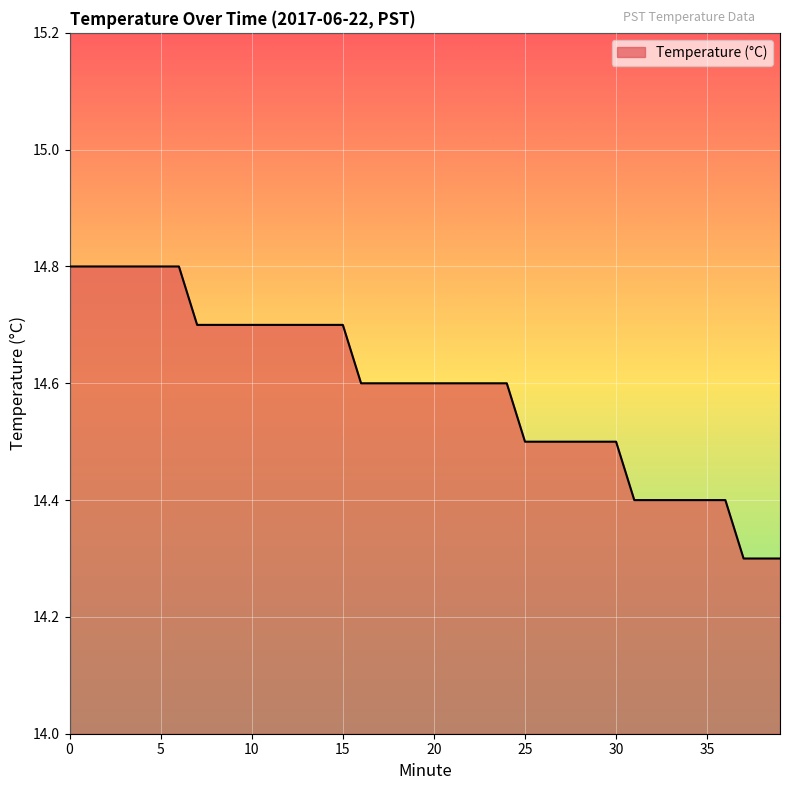

What is the difference between the maximum and minimum values?

0.5